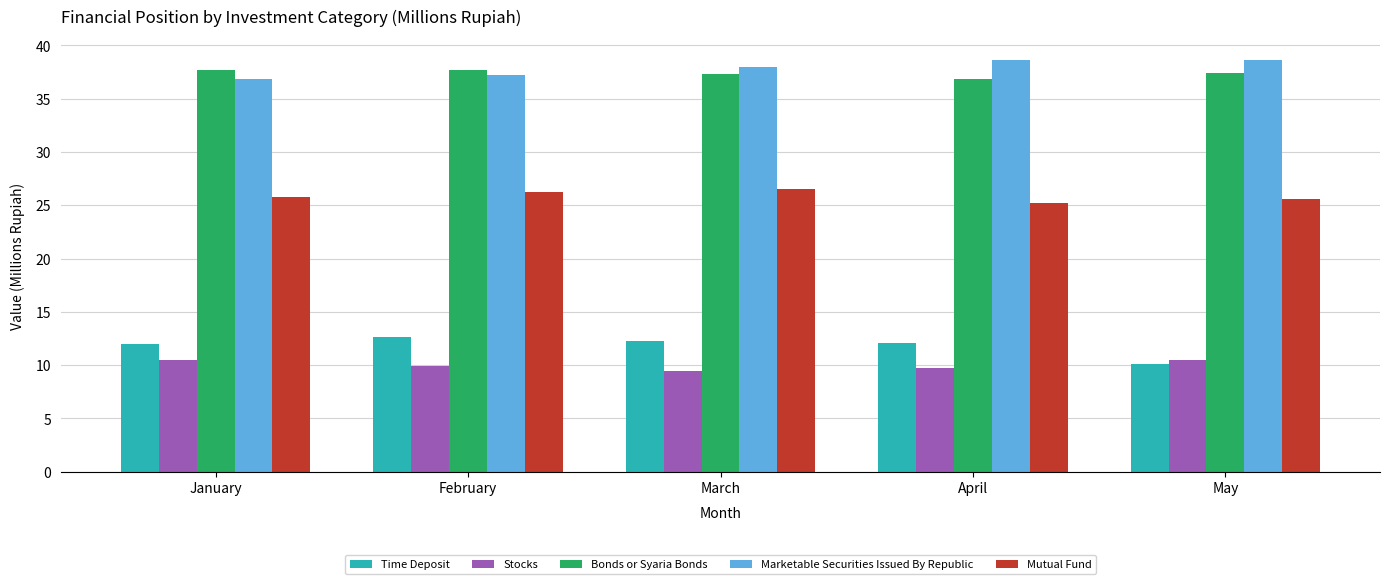

What is the value of the Stocks bar at the 2nd from the left?

9.9